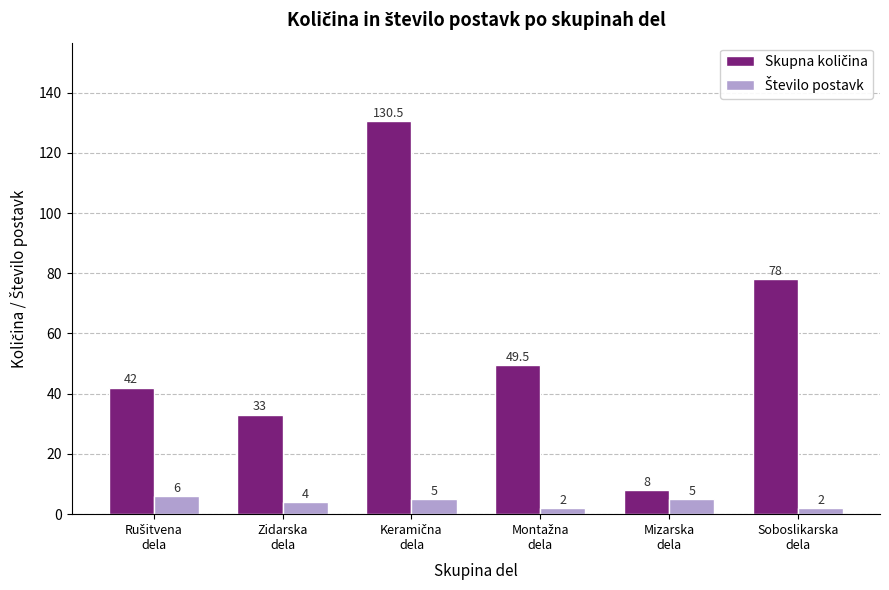

What position from the right is Mizarska
dela?

2